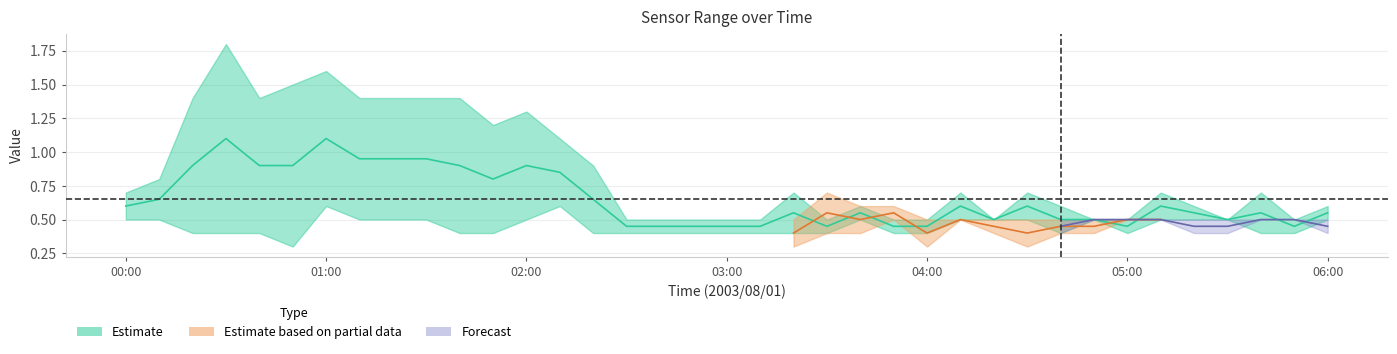

At which category is the sum across all series the highest?

00:30